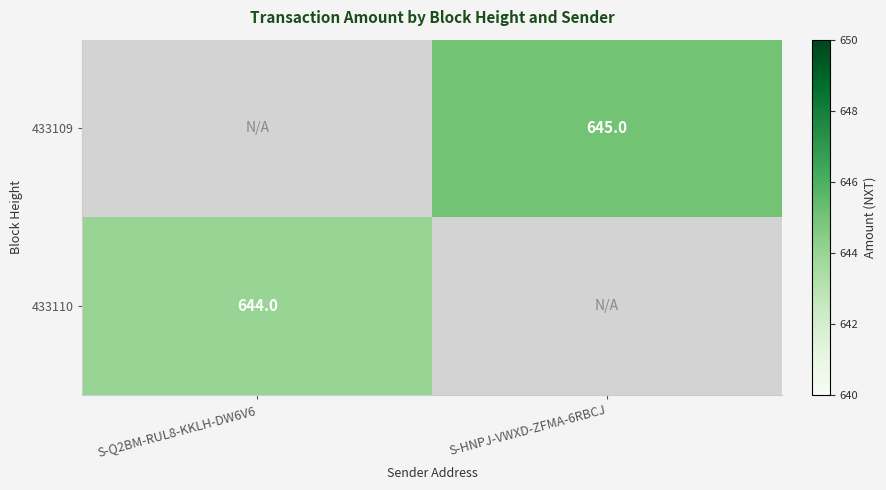

True or false: 433109 has a value of 842 at S-HNPJ-VWXD-ZFMA-6RBCJ.

False